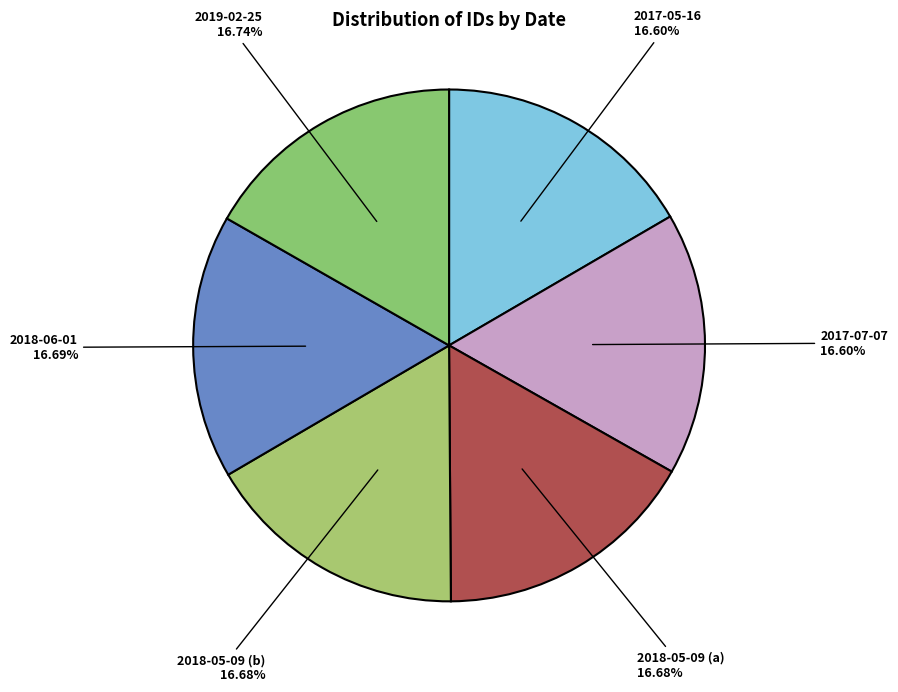

The 2018-05-09 (b) slice represents 29% of the pie. True or false?

False